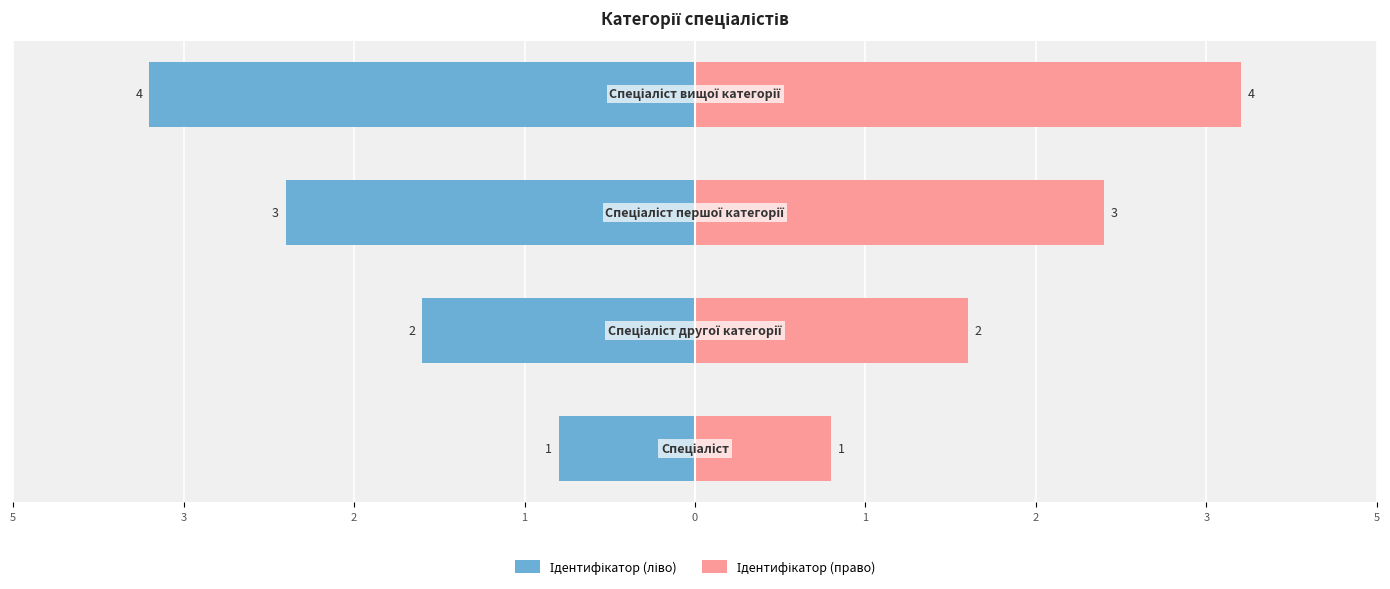

True or false: Ідентифікатор (ліво) has a value of -2 at 3.

True